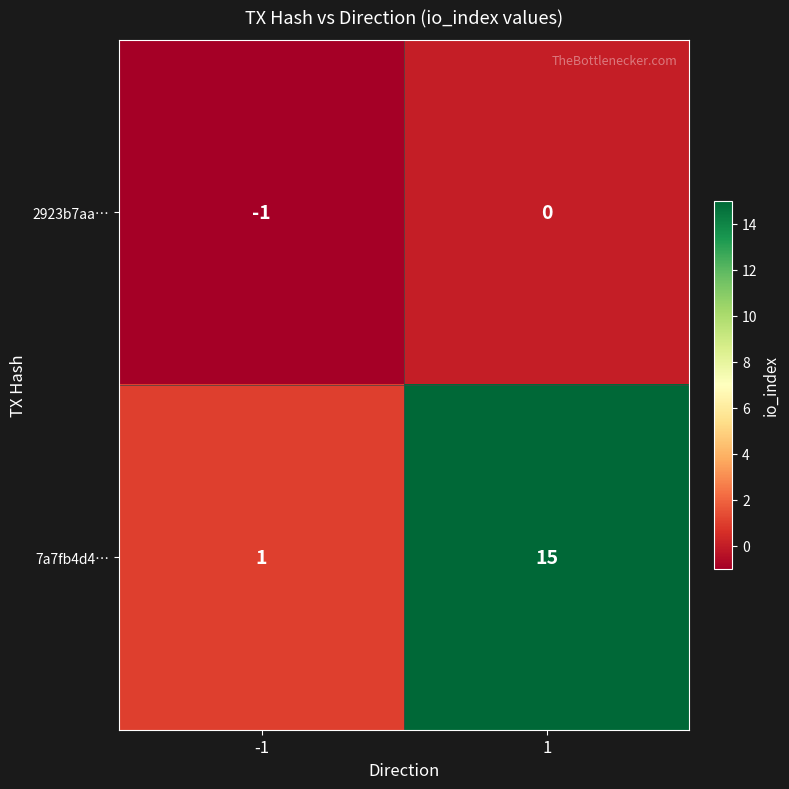

Rank the series at -1 from highest to lowest value.

7a7fb4d4…, 2923b7aa…